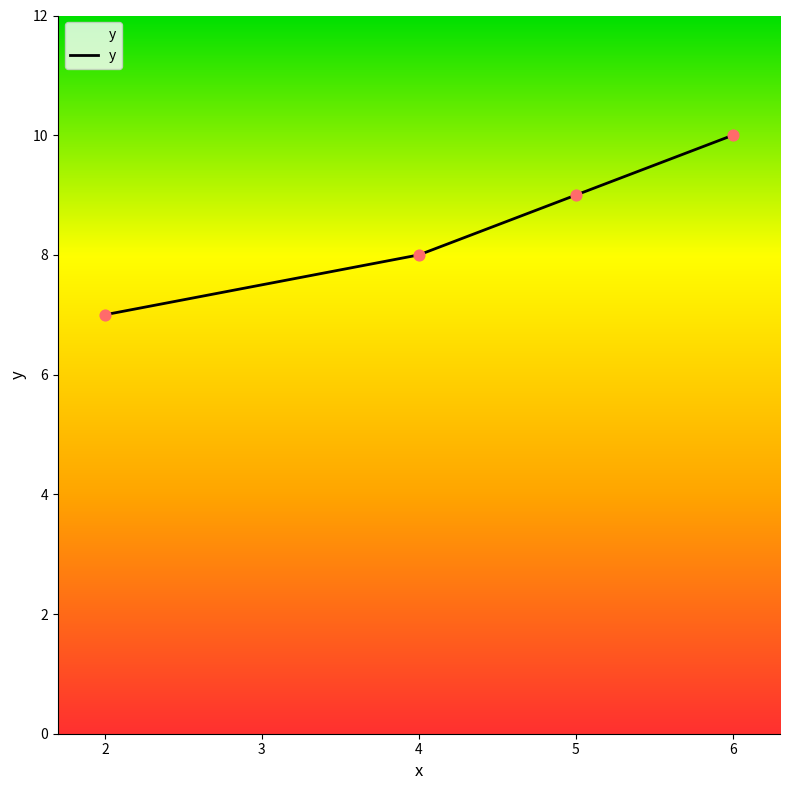

Which has a higher value, 2 or 4?

4